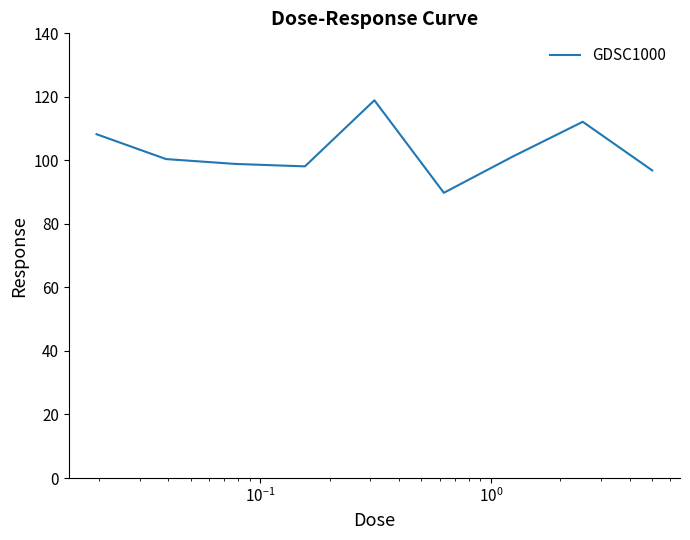

What is the difference between the maximum and minimum values?

29.1